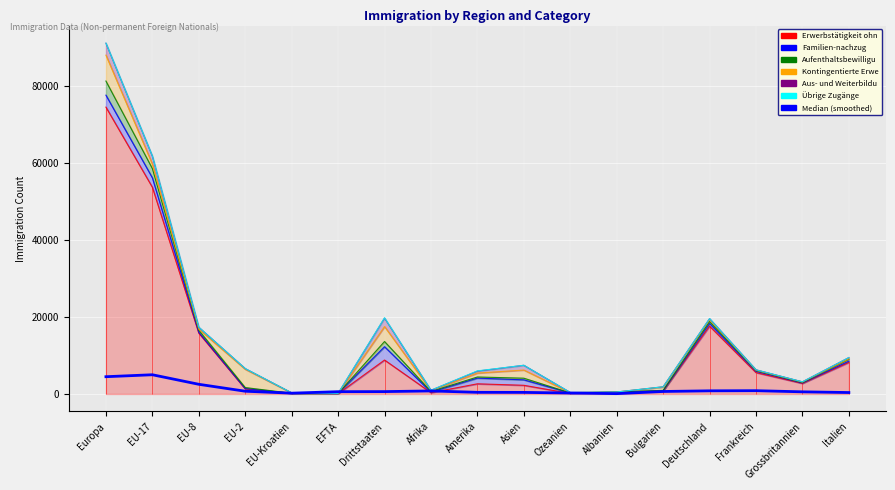

The chart shows a value of 289.8 at Deutschland. True or false?

False